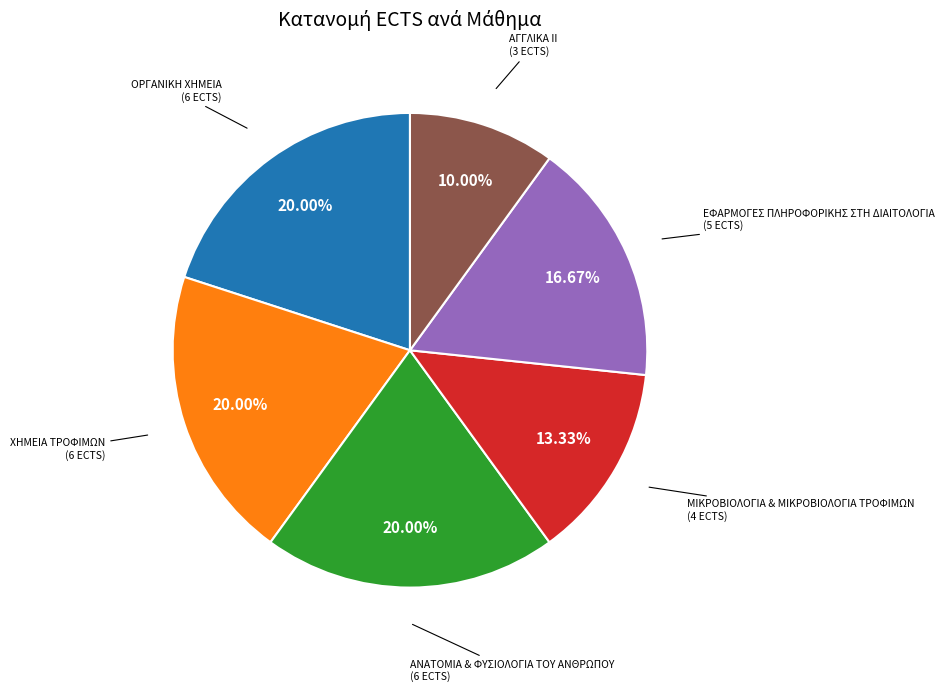

Is there a majority slice in this chart?

No